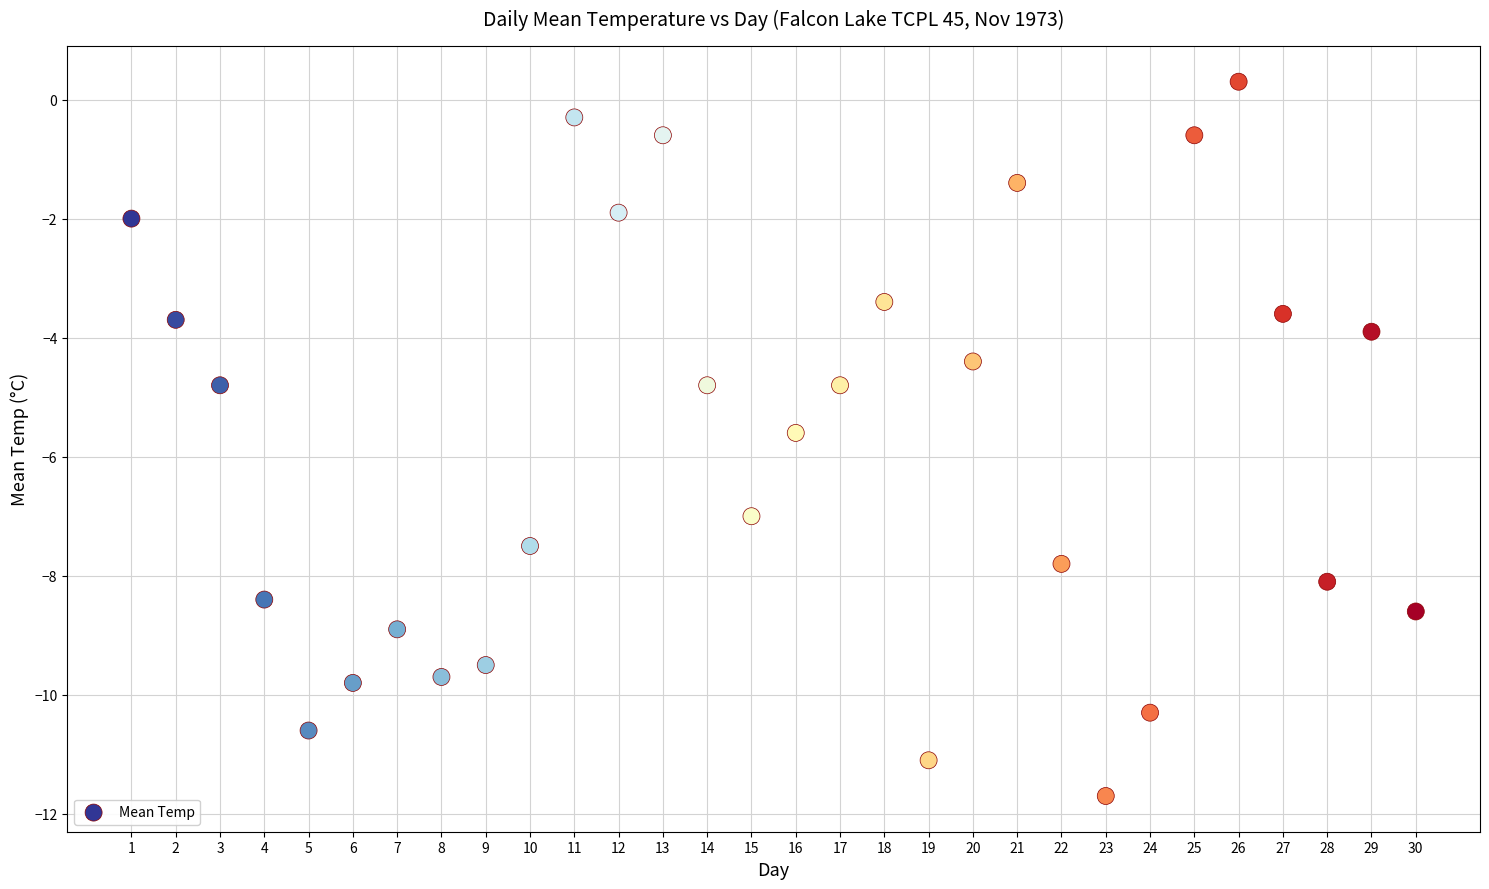

What is the range of Y values (max minus min)?

12.0